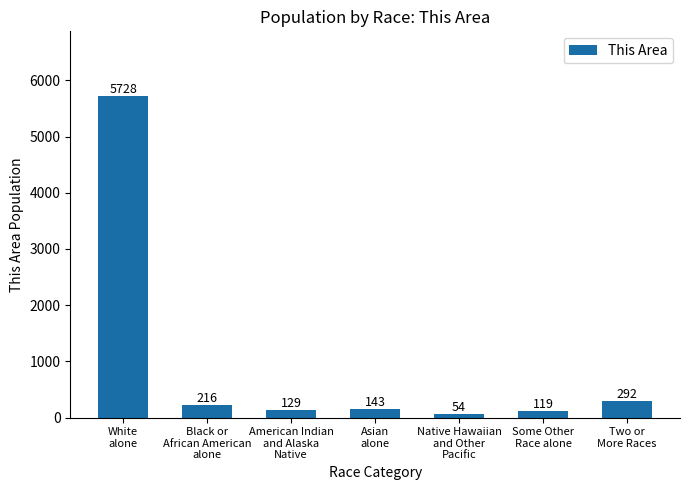

What position from the right is Some Other
Race alone?

2